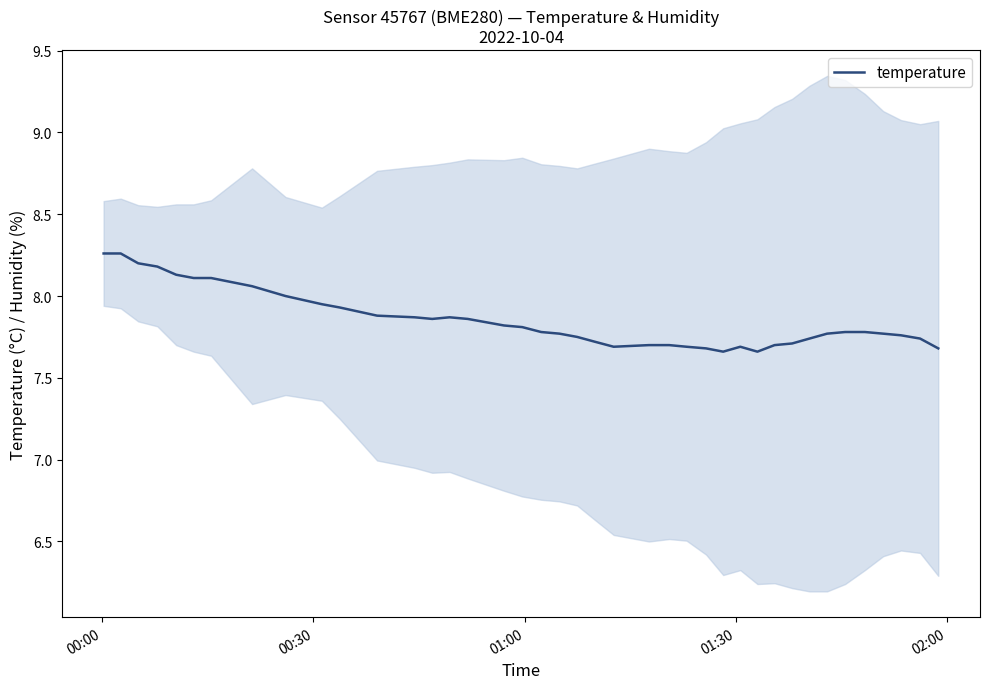

What value does the data have at 00:00?

8.3